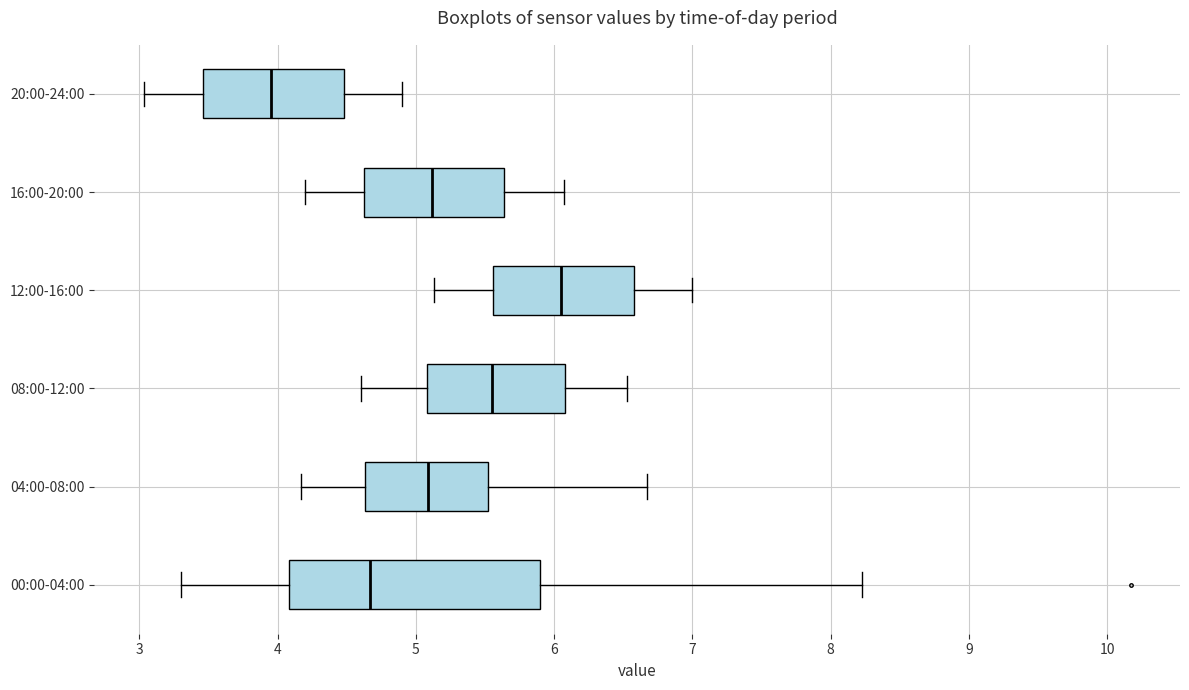

Reading bottom to top, transcribe this box plot: for each box, give where its median line is, the range the box spans, and where its two whiskers end, as read against the x-axis. The values are not printed on the chart, so give them approximately, as read against the axis.

00:00-04:00: median 4.7, box 4.1 to 5.9, whiskers 3.3 to 8.2
04:00-08:00: median 5.1, box 4.6 to 5.5, whiskers 4.2 to 6.7
08:00-12:00: median 5.6, box 5.1 to 6.1, whiskers 4.6 to 6.5
12:00-16:00: median 6.1, box 5.6 to 6.6, whiskers 5.1 to 7.0
16:00-20:00: median 5.1, box 4.6 to 5.6, whiskers 4.2 to 6.1
20:00-24:00: median 4.0, box 3.5 to 4.5, whiskers 3.0 to 4.9